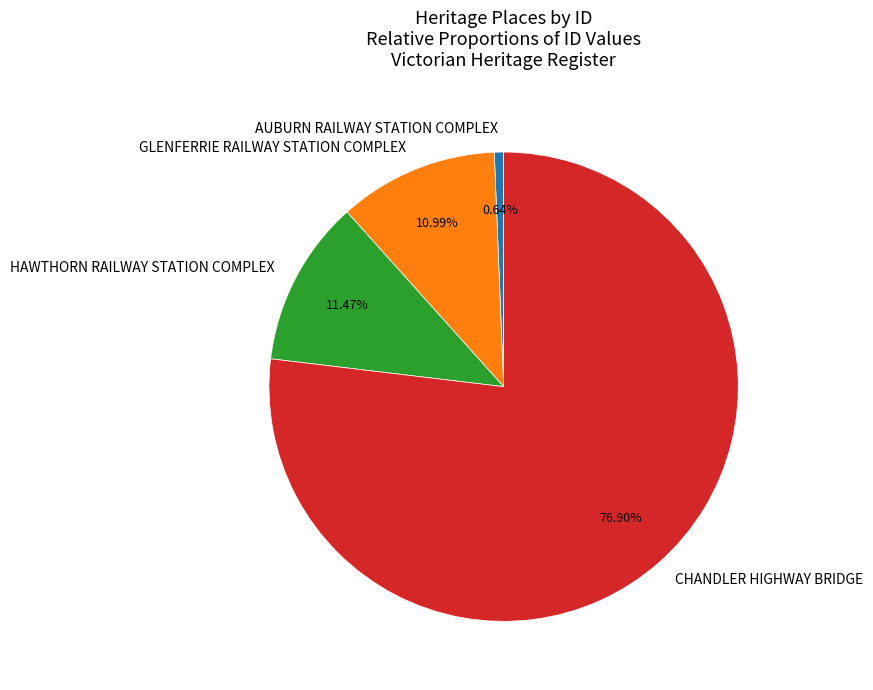

To the nearest percent, what percentage of the pie is HAWTHORN RAILWAY STATION COMPLEX?

11%